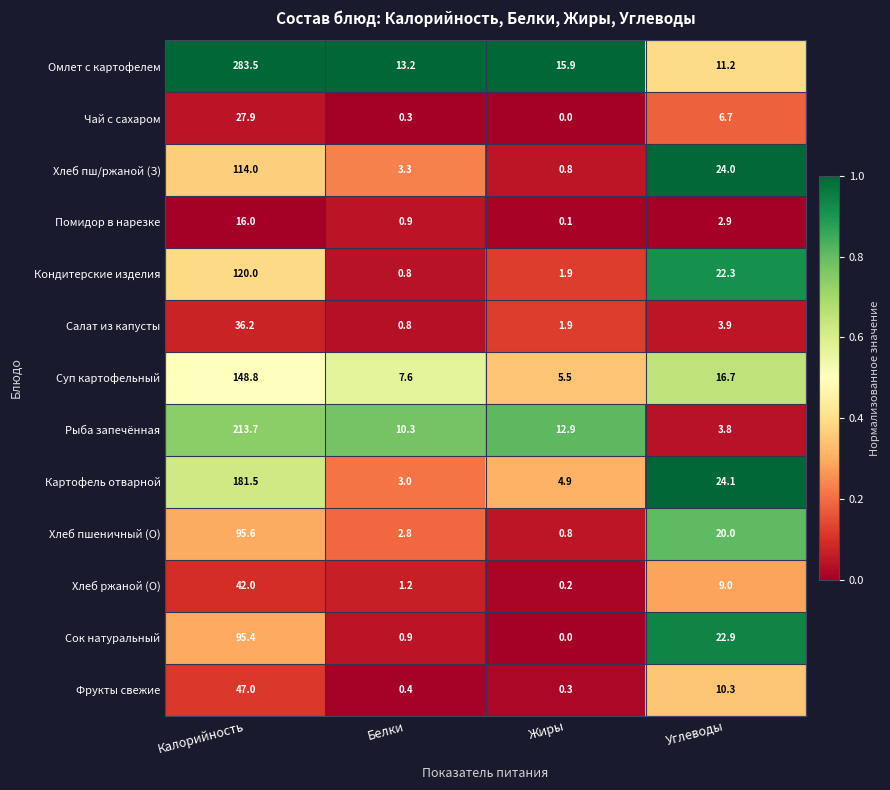

Where is Салат из капусты nearest to the value 18?

Углеводы